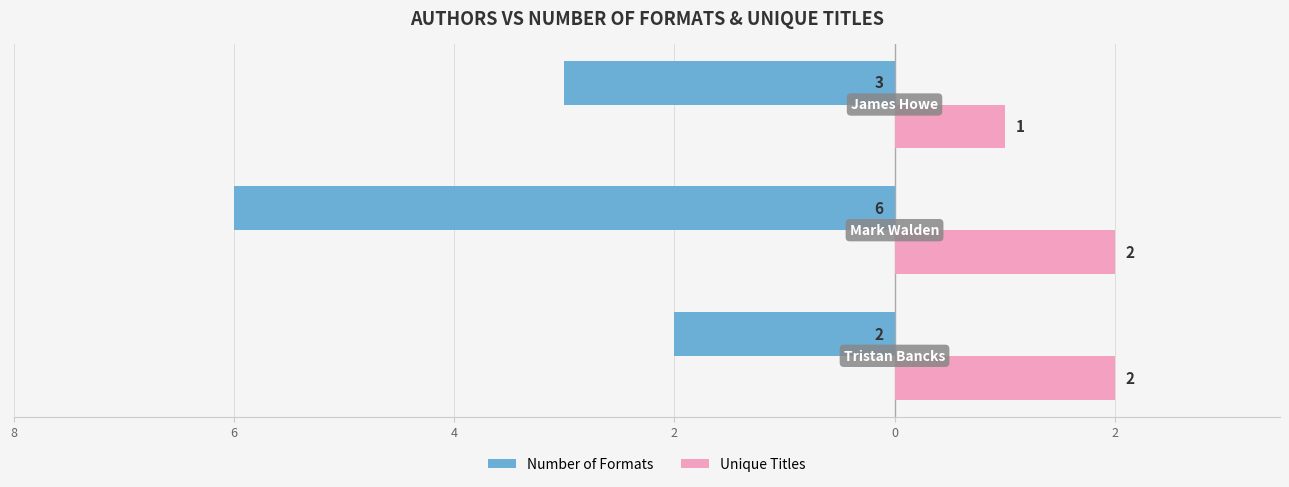

What are all the series names shown in the legend?

Number of Formats, Unique Titles